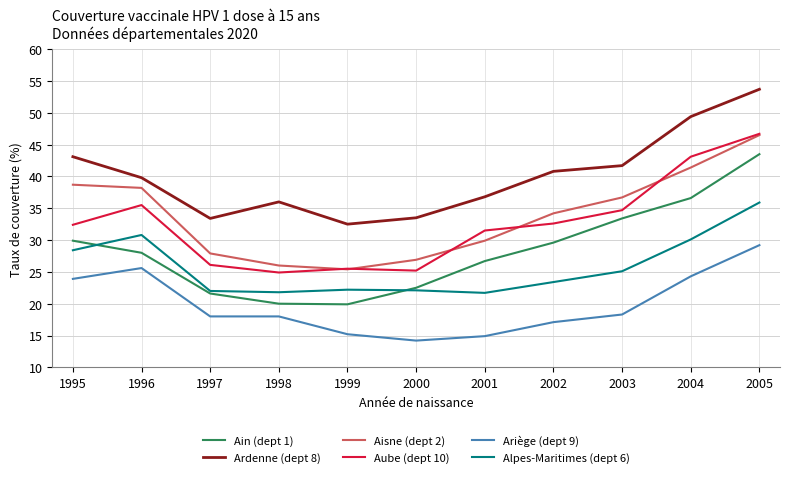

Where is the first local minimum for Aube (dept 10)?

1998